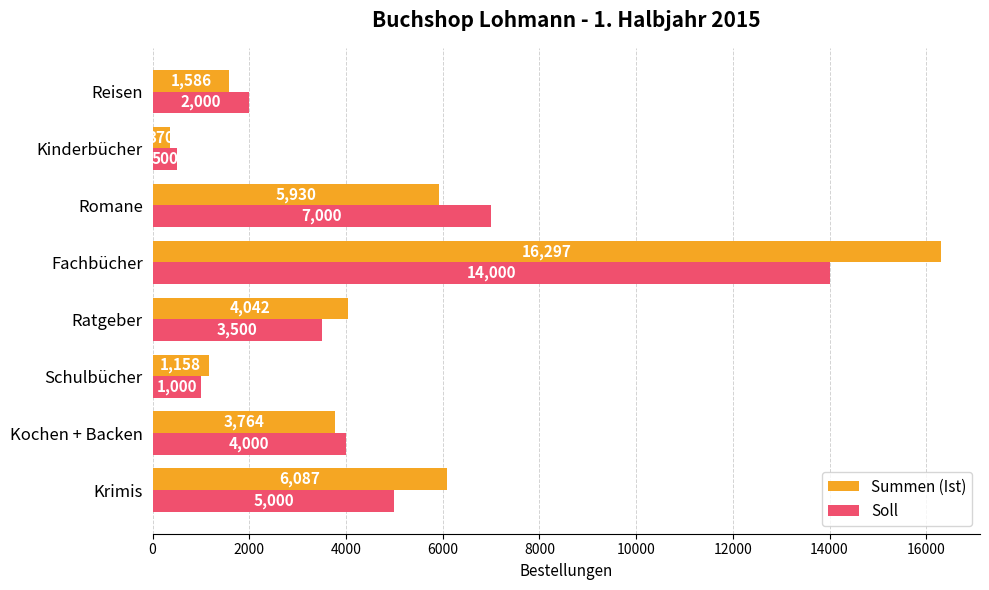

What is the lowest value of the Summen (Ist) series?

370